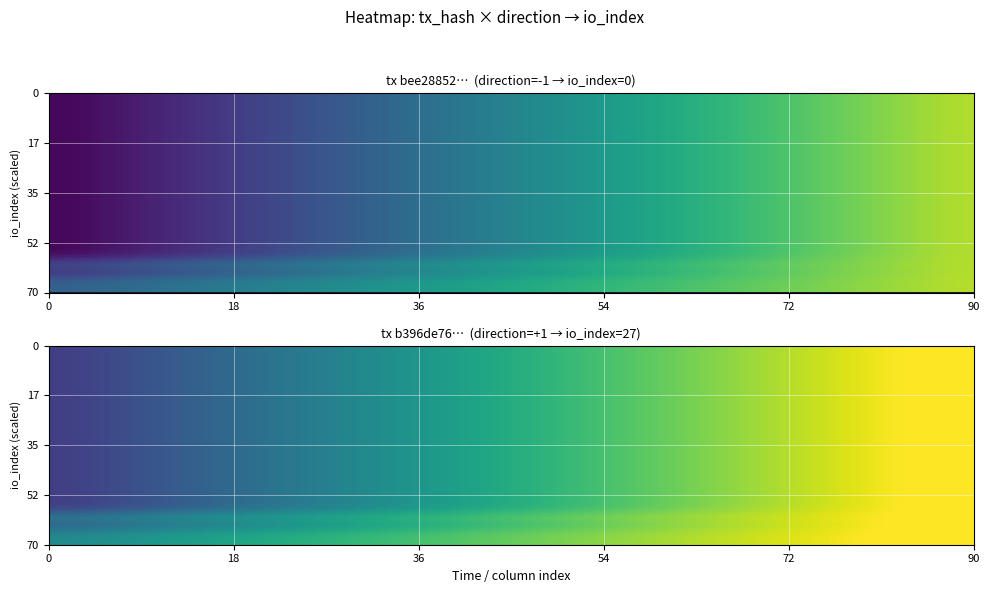

Count the number of data series in this chart.

2